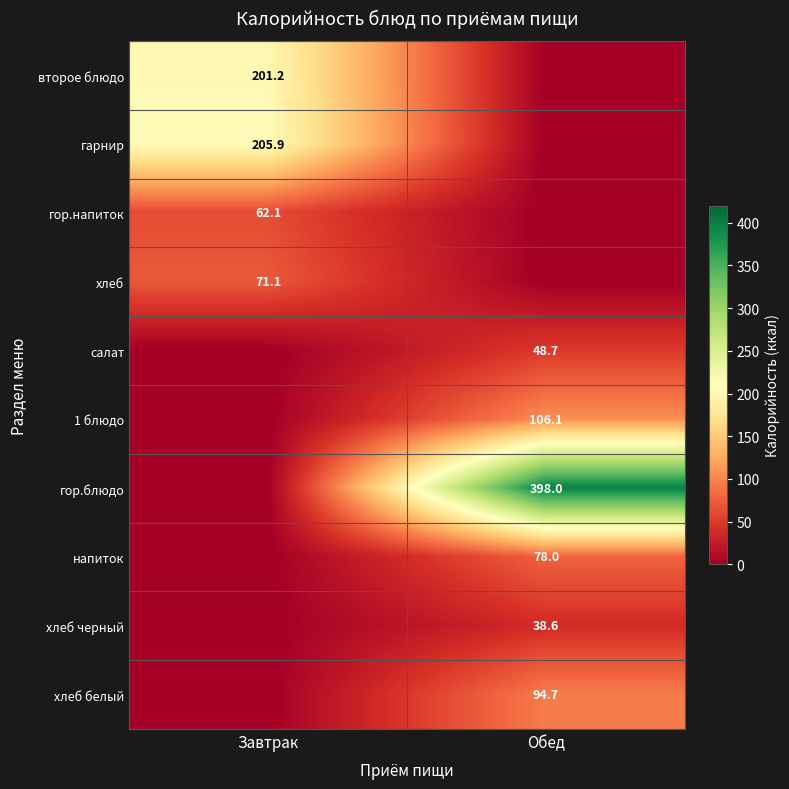

How many series are shown in this chart?

10